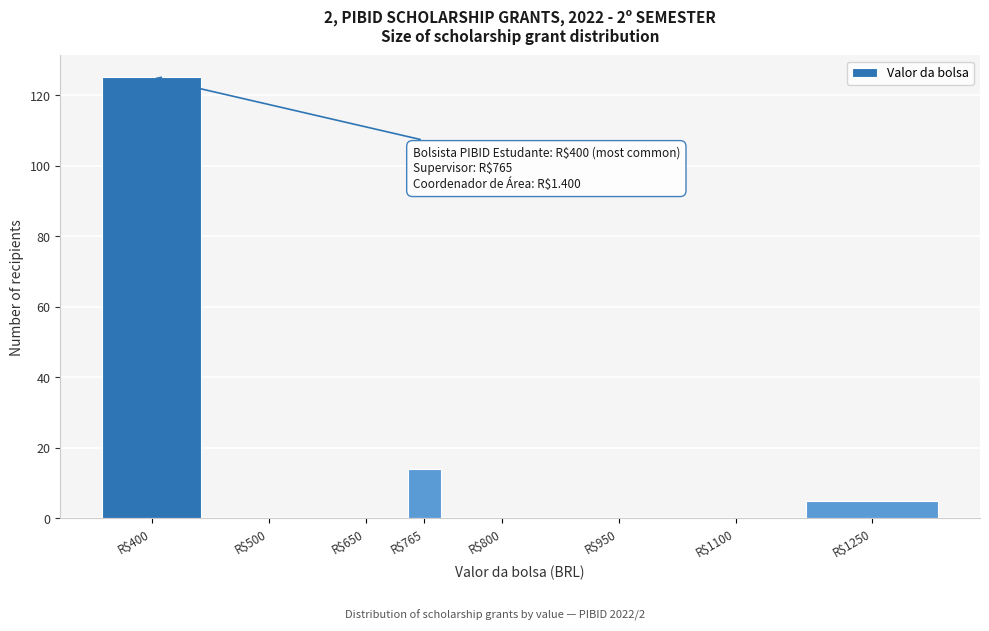

True or false: the data shows 14 at R$765.

True